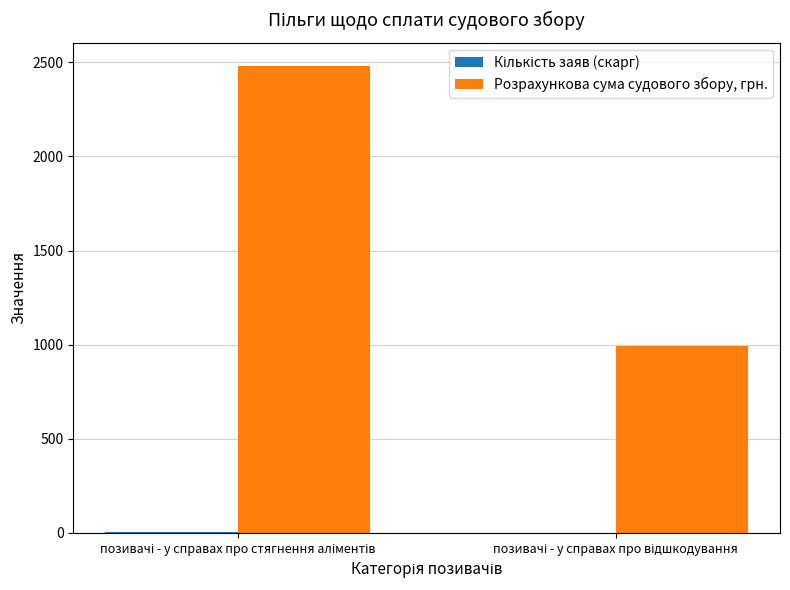

What is the greatest value displayed?

2481.0